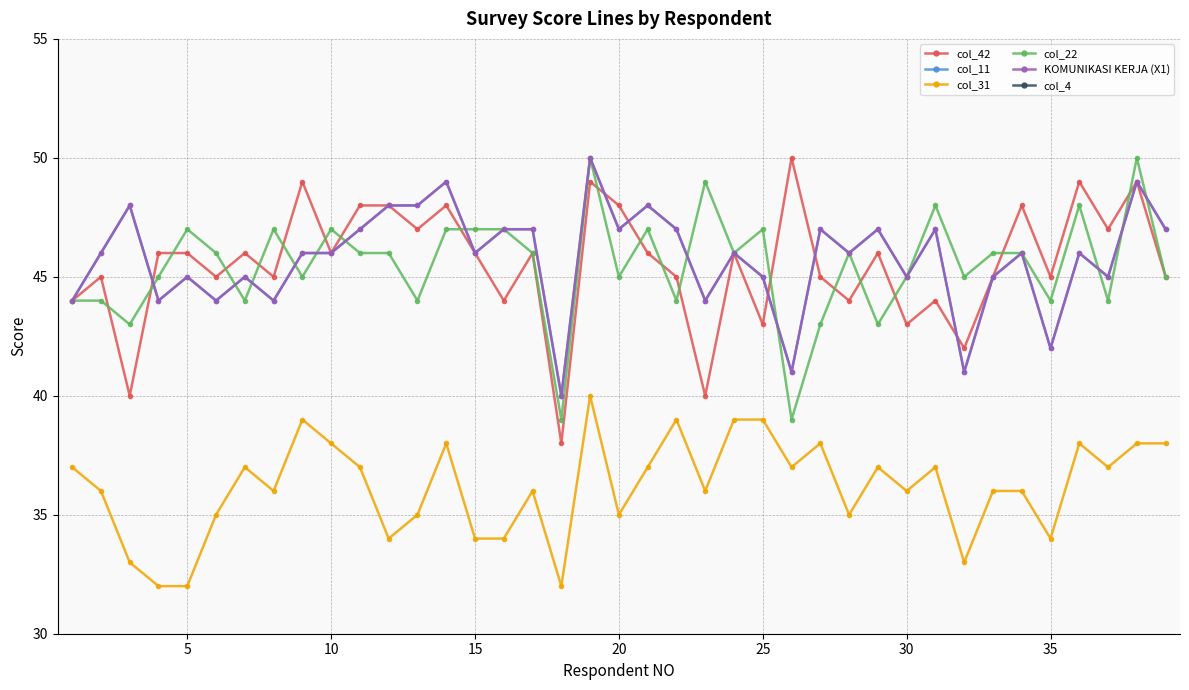

Where does the col_11 series first go above 46?

10